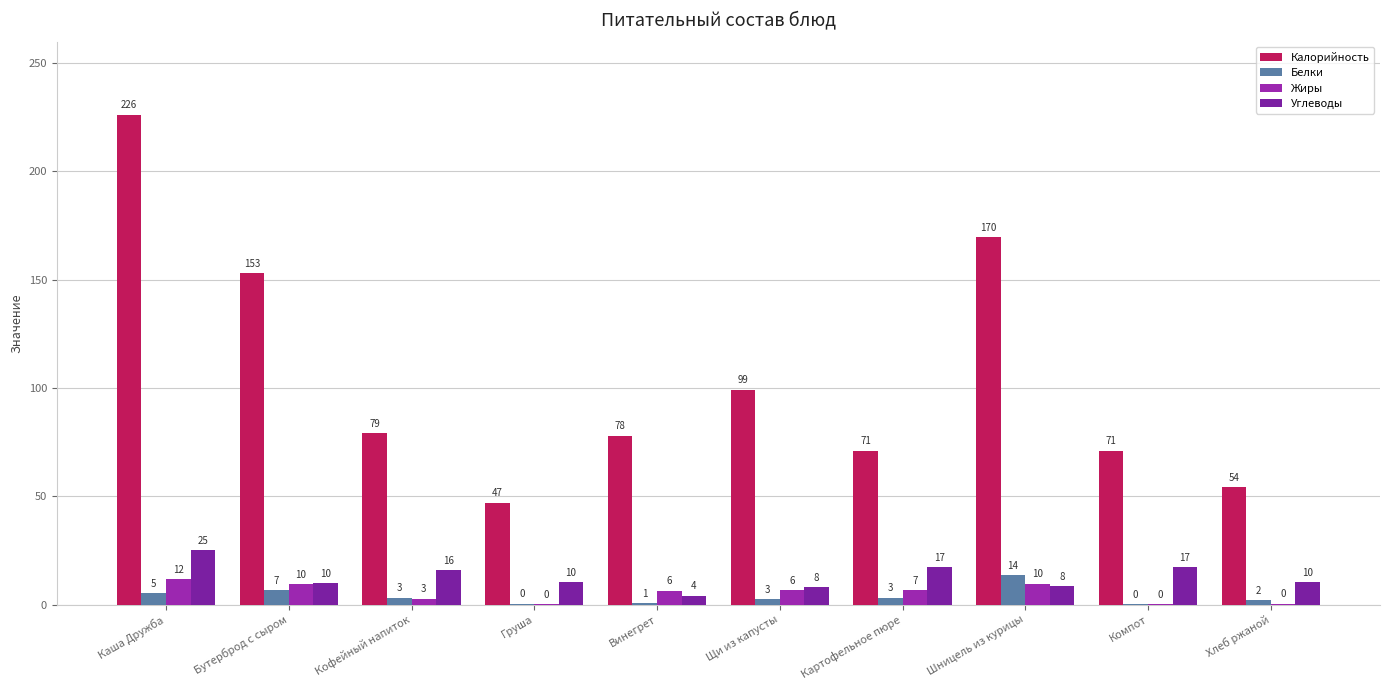

What is the label of the 7th bar from the right?

Груша